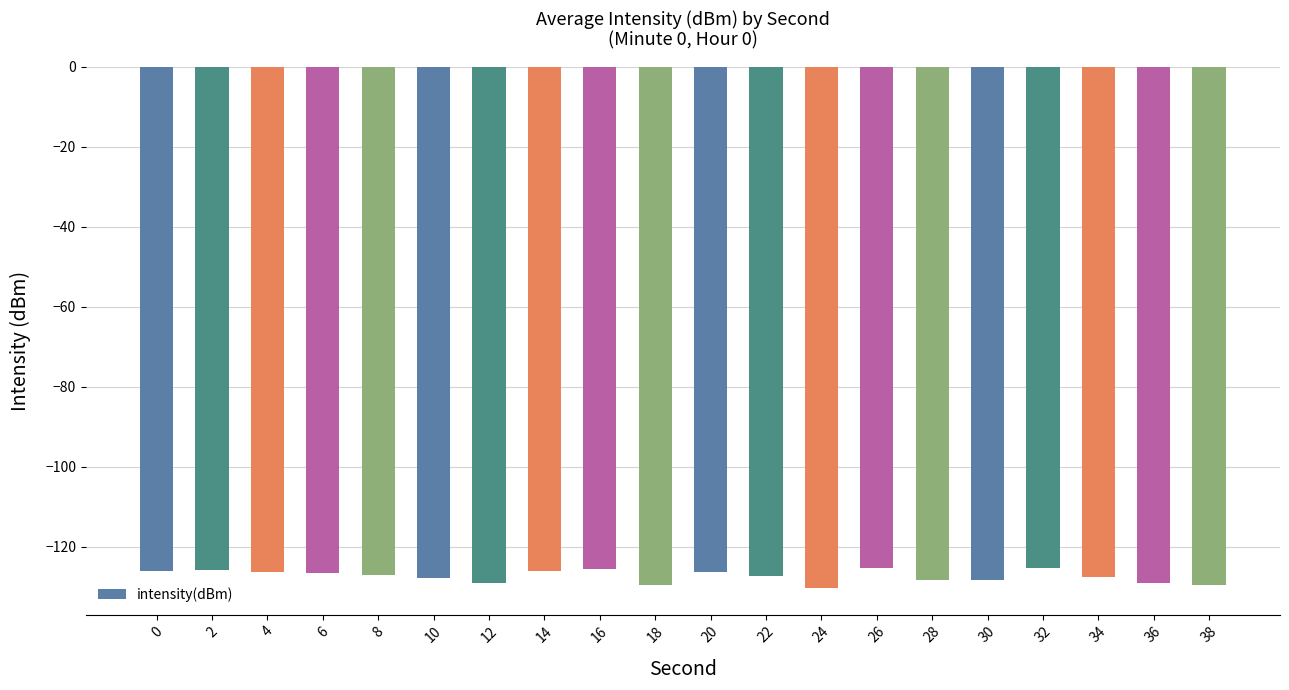

How many categories are shown in the chart?

20